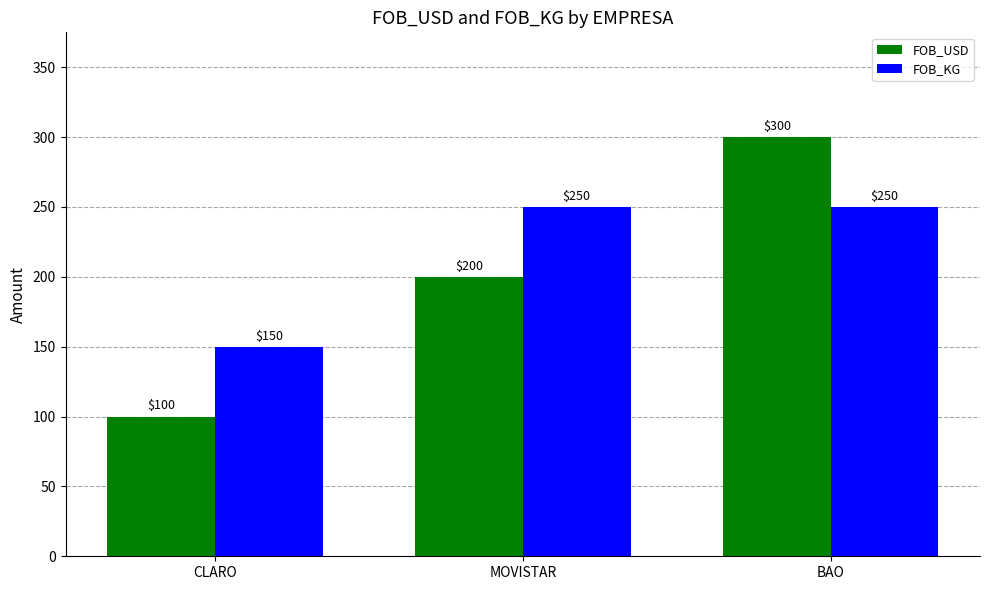

Which series has the largest total across all categories?

FOB_KG